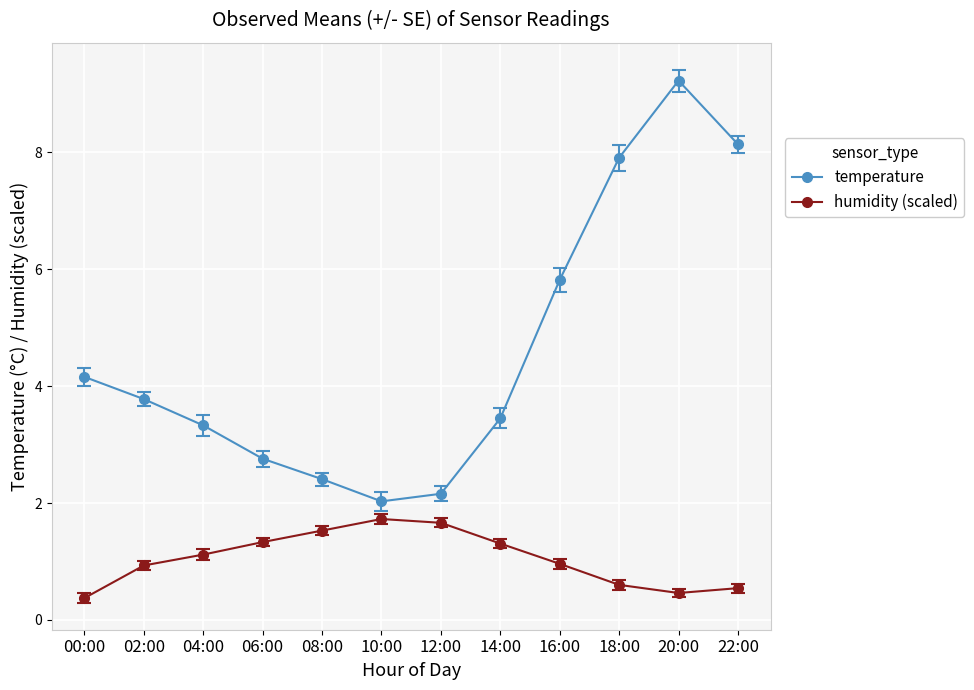

True or false: humidity (scaled) has a value of 0.4 at 00:00.

True